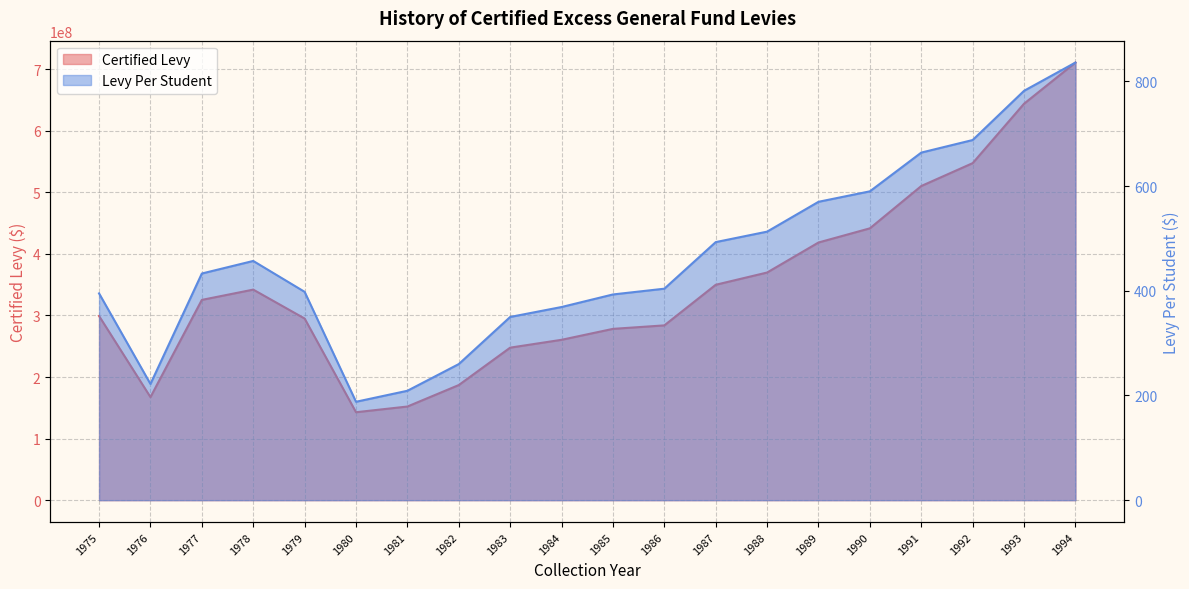

True or false: Levy Per Student and Certified Levy intersect in this chart.

False